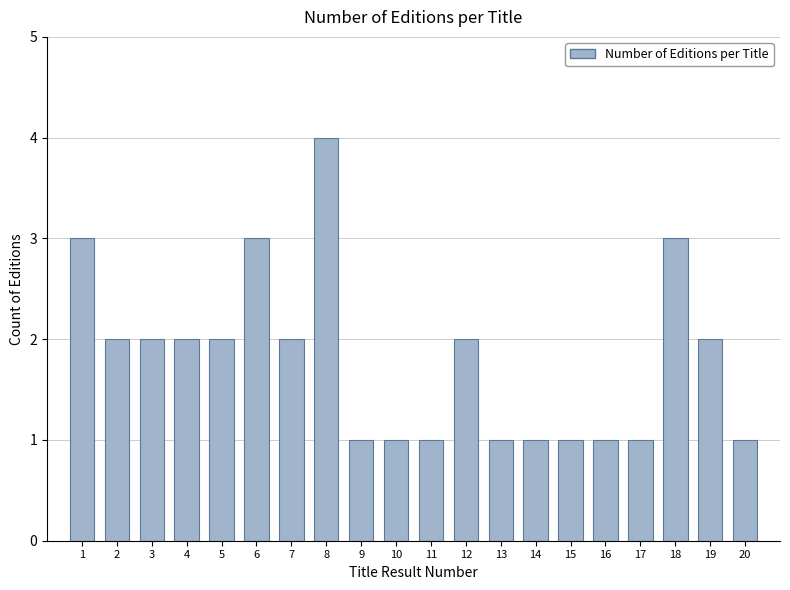

Reading left to right, what are all the values shown in this chart?

3	2	2	2	2	3	2	4	1	1	1	2	1	1	1	1	1	3	2	1